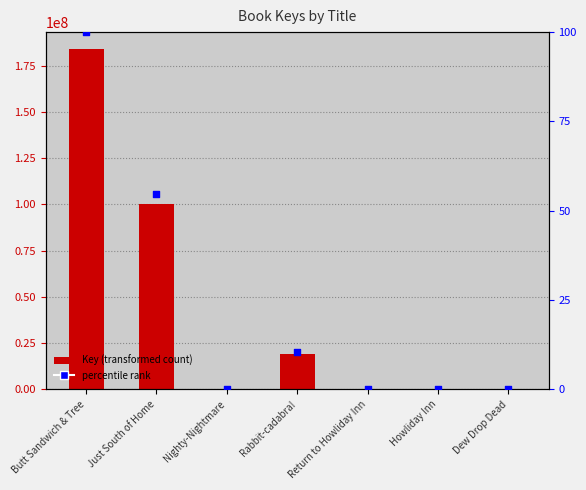

At which category is the sum across all series the highest?

Butt Sandwich & Tree